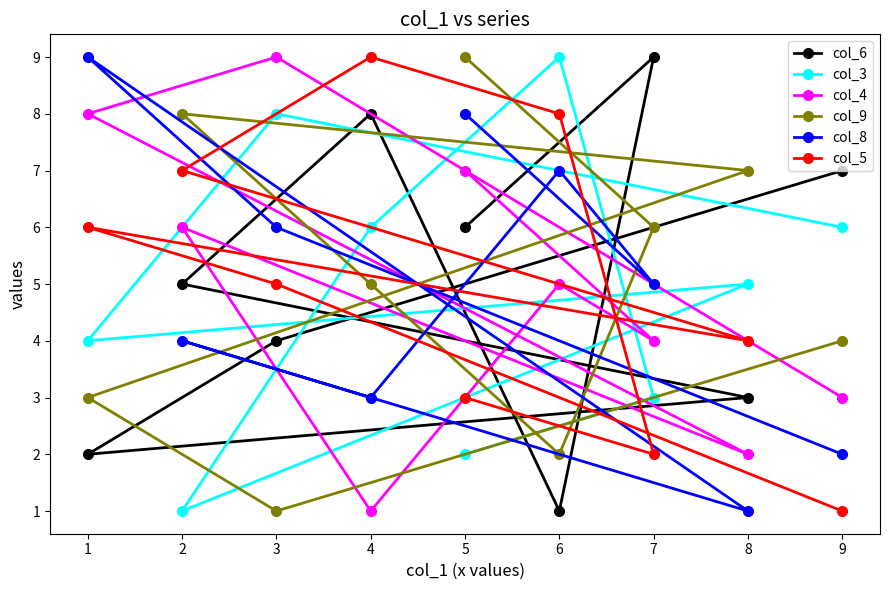

True or false: col_4 and col_6 intersect in this chart.

True